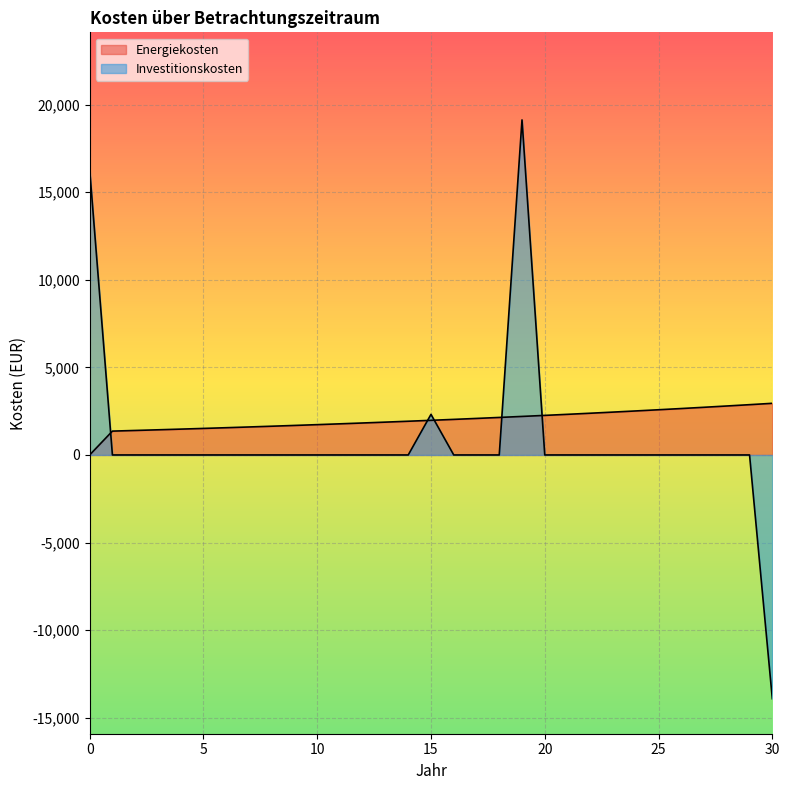

What is the average value of the Energiekosten series?

1991.3